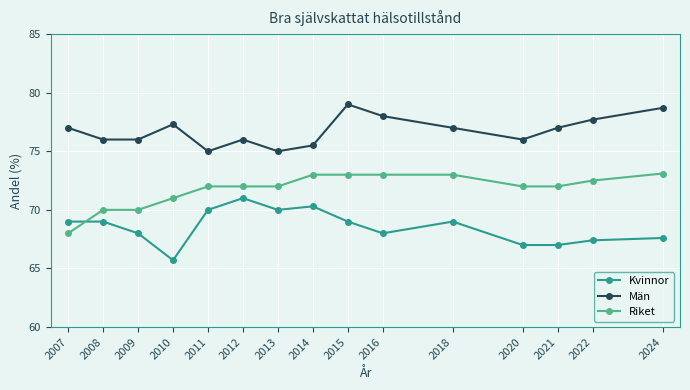

What is the maximum value shown in the chart?

79.0